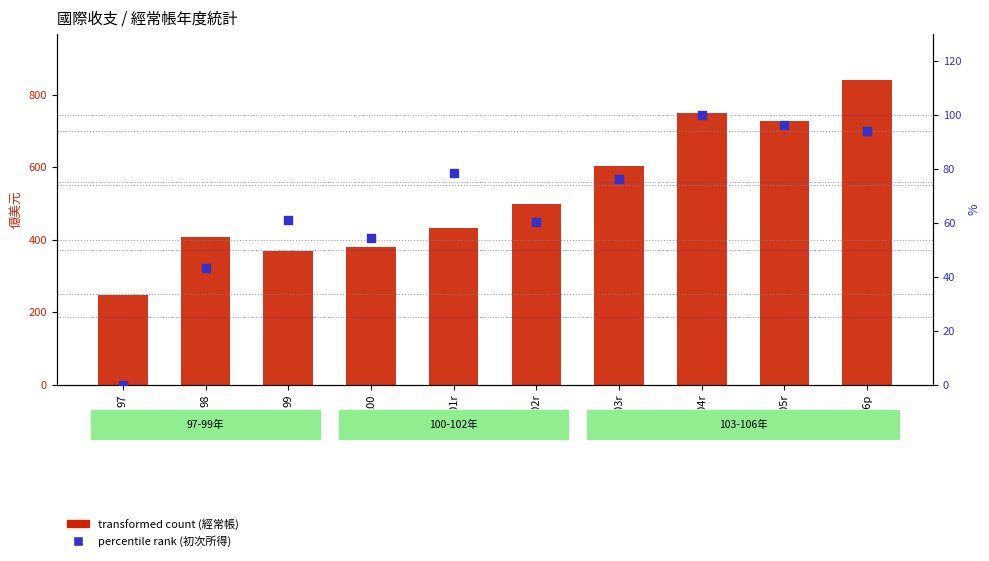

At which category is the sum across all series the highest?

106p